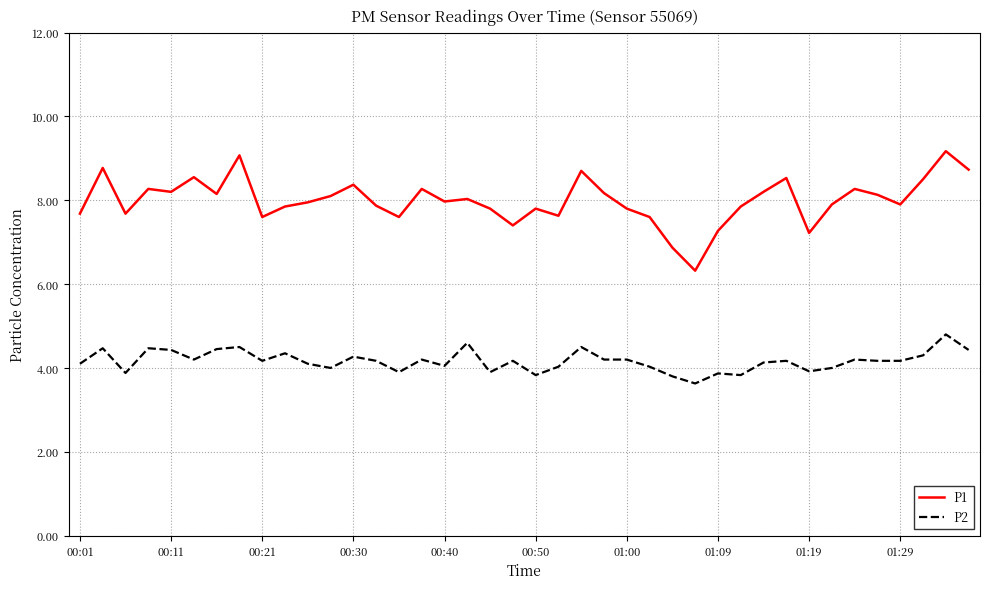

Rank the series by their average value, from highest to lowest.

P1, P2